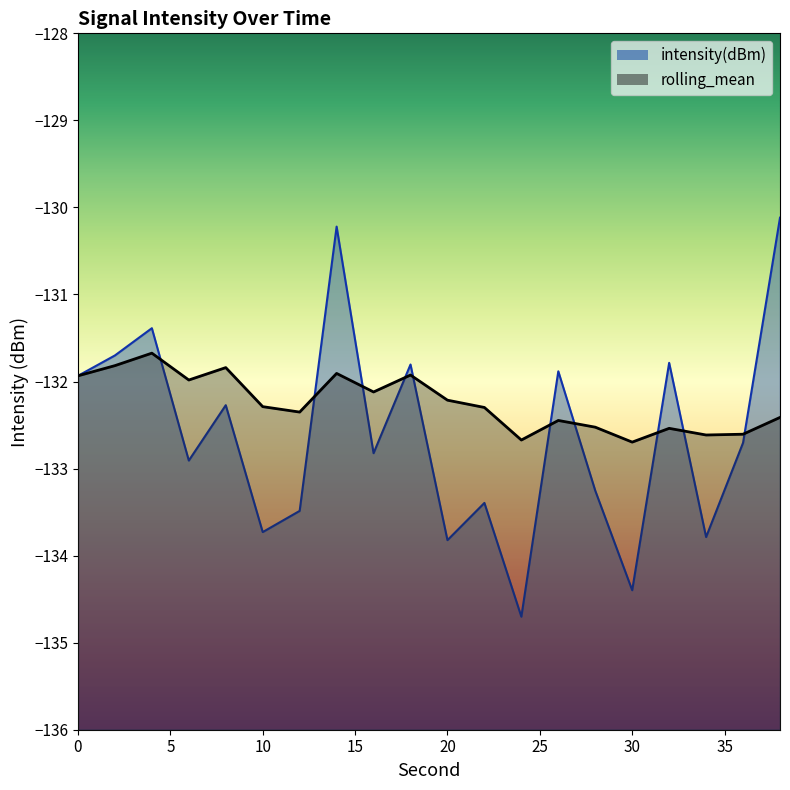

List the series in order of their peak value, highest first.

intensity(dBm), rolling_mean